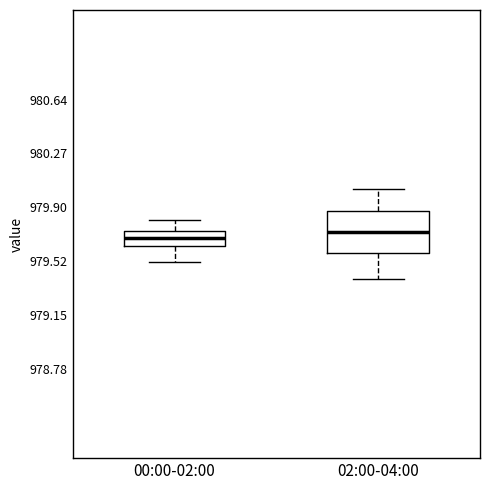

Reading left to right, read every box against the y-axis: the position of its median line, the range the box covers, and the ends of its whiskers. The values are not printed on the chart, so give them approximately, as read against the axis.

00:00-02:00: median 979.70, box 979.65 to 979.75, whiskers 979.50 to 979.80
02:00-04:00: median 979.75, box 979.60 to 979.85, whiskers 979.40 to 980.00